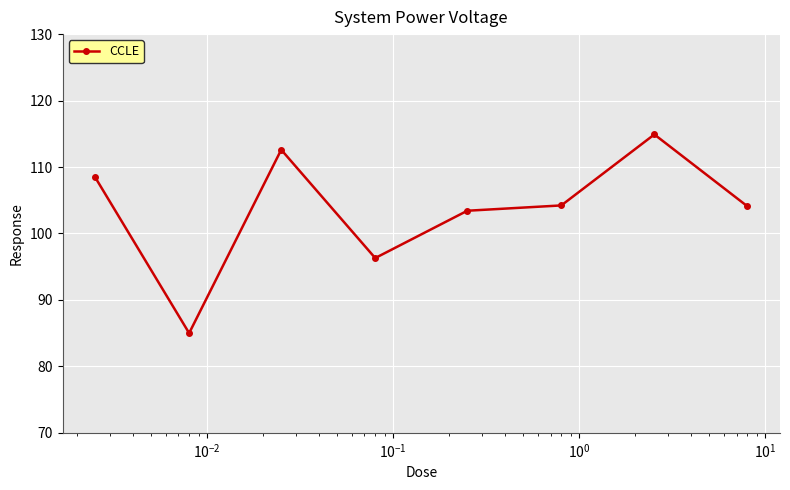

What is the sum of all values?

829.0